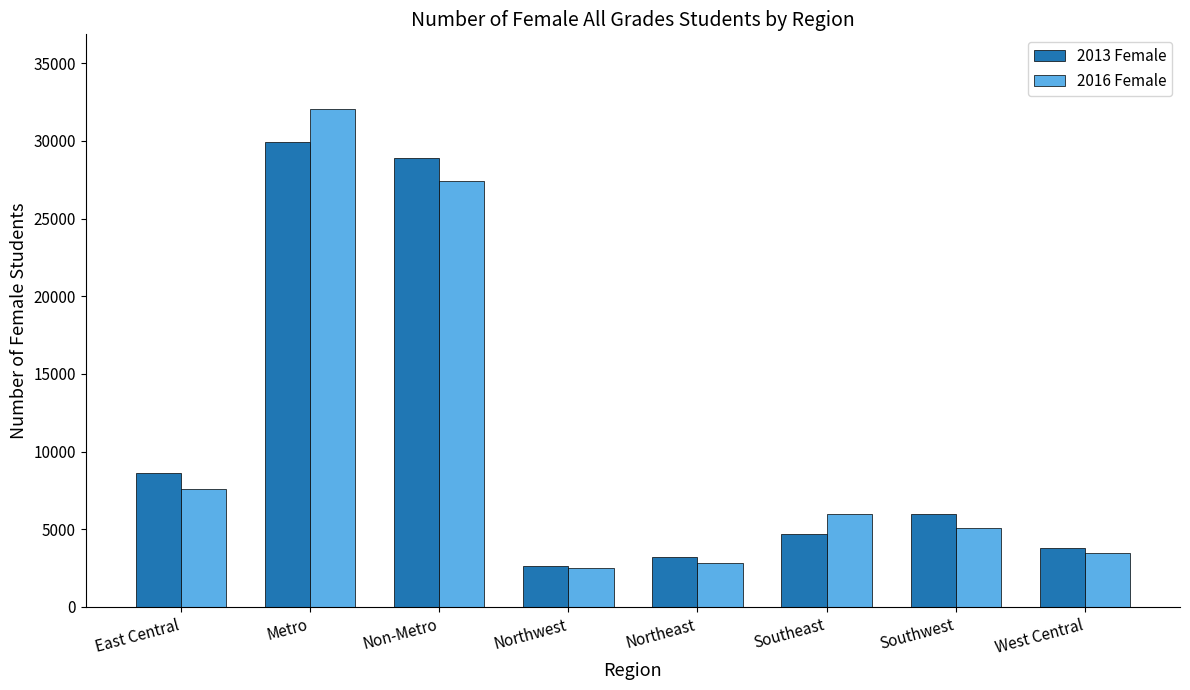

Count the number of data series in this chart.

2